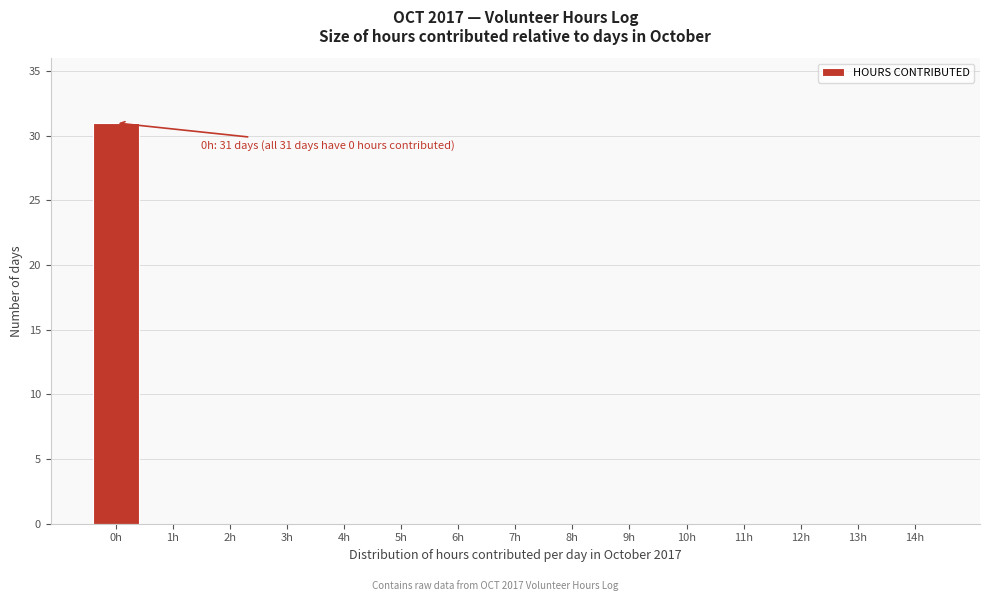

Reading right to left, what are all the values shown in this chart?

14h=0	13h=0	12h=0	11h=0	10h=0	9h=0	8h=0	7h=0	6h=0	5h=0	4h=0	3h=0	2h=0	1h=0	0h=31